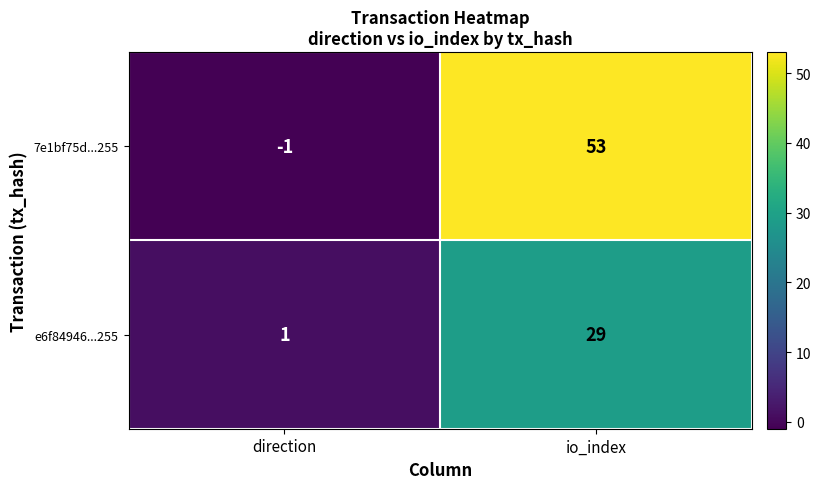

What is the minimum value shown in the chart?

-1